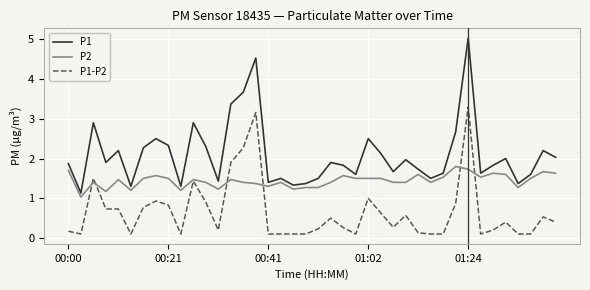

List the series in order of their peak value, lowest first.

P2, P1-P2, P1